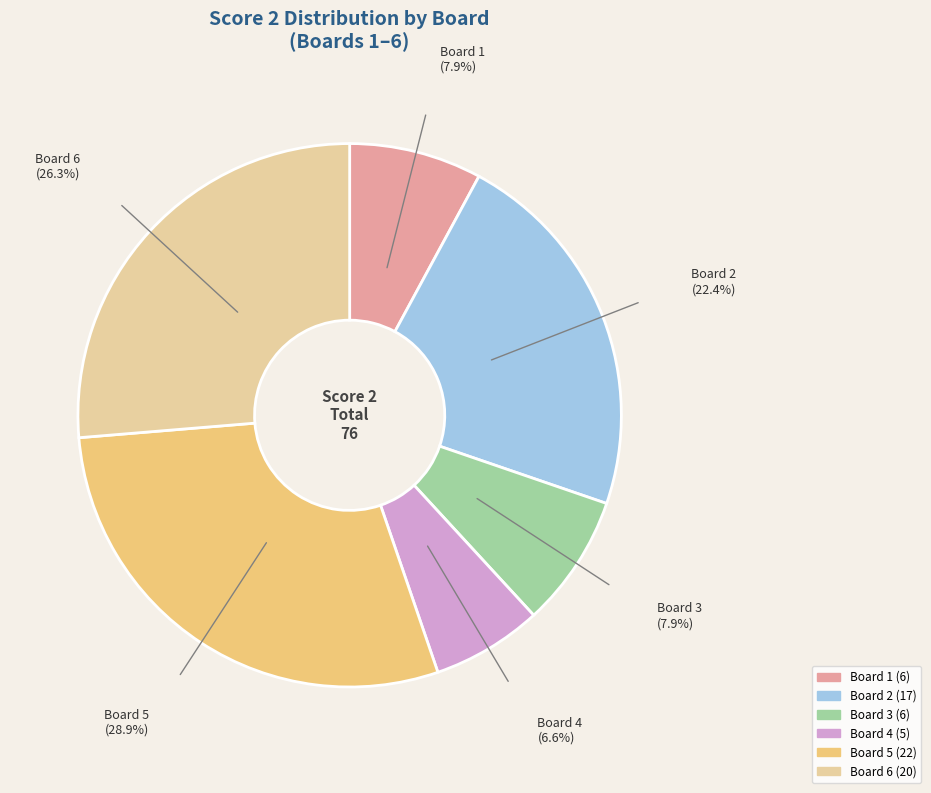

Which category has the smallest portion of the pie?

Board 4